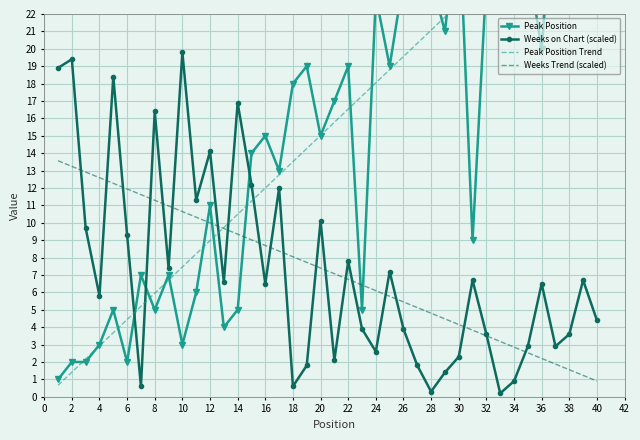

What is the maximum value for Weeks on Chart (scaled)?

19.8